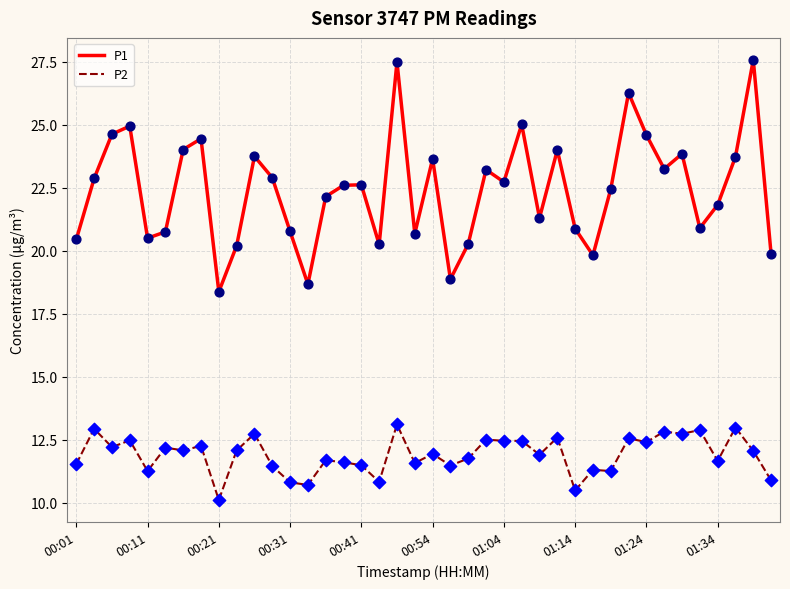

What are all the series names shown in the legend?

P1, P2